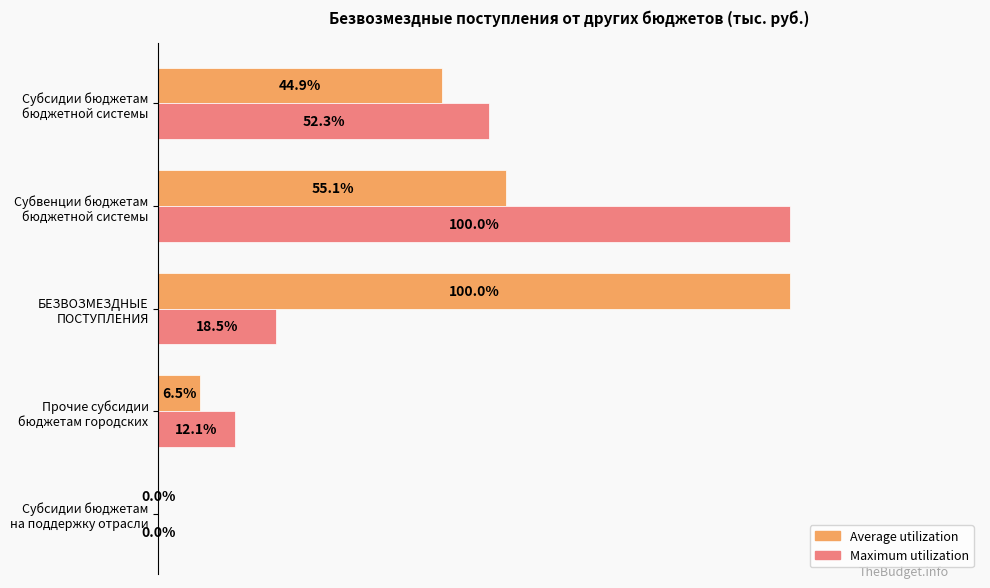

List the series in order of their overall mean, lowest first.

Maximum utilization, Average utilization